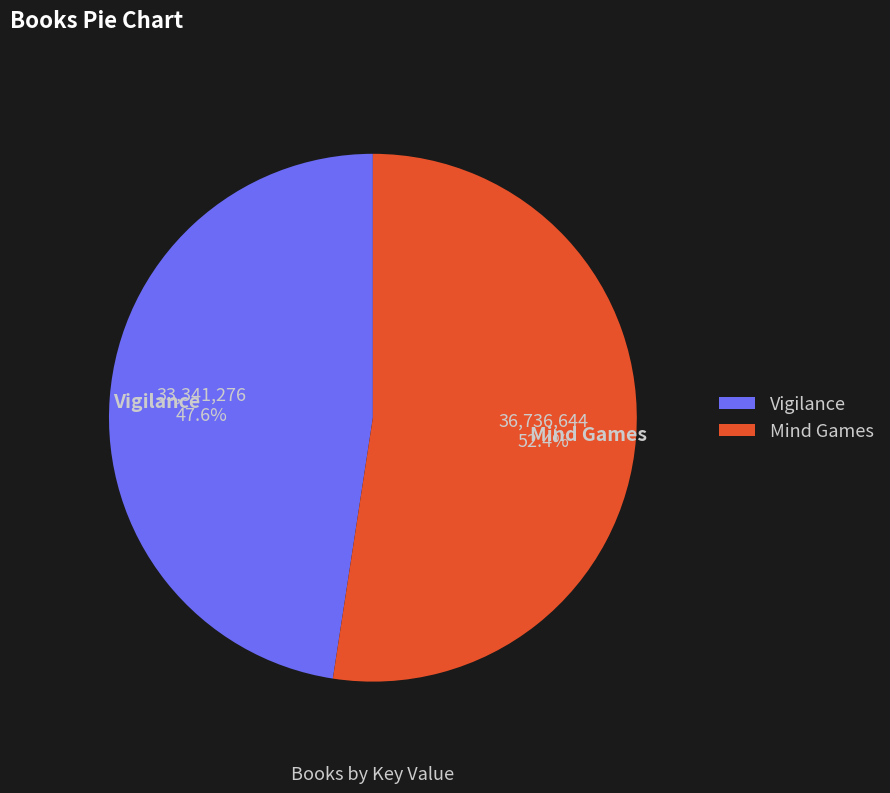

To the nearest percent, what percentage of the pie is Vigilance?

48%